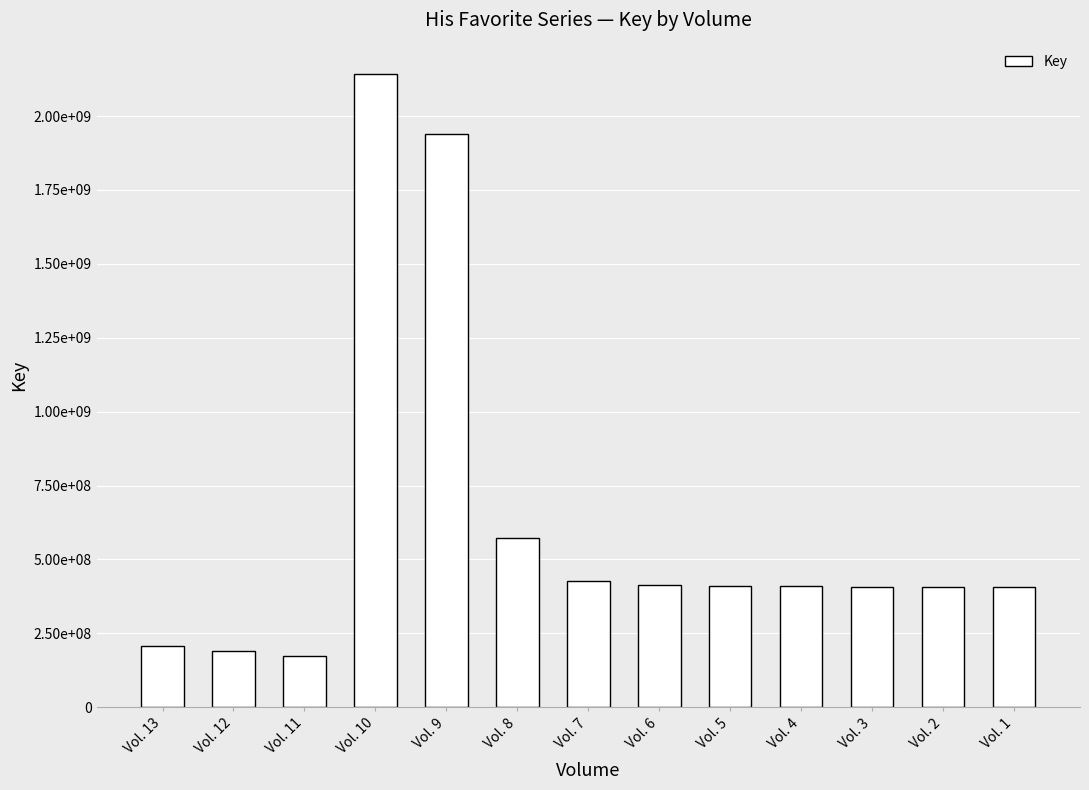

What is the value of the 1st bar from the left?

206249435